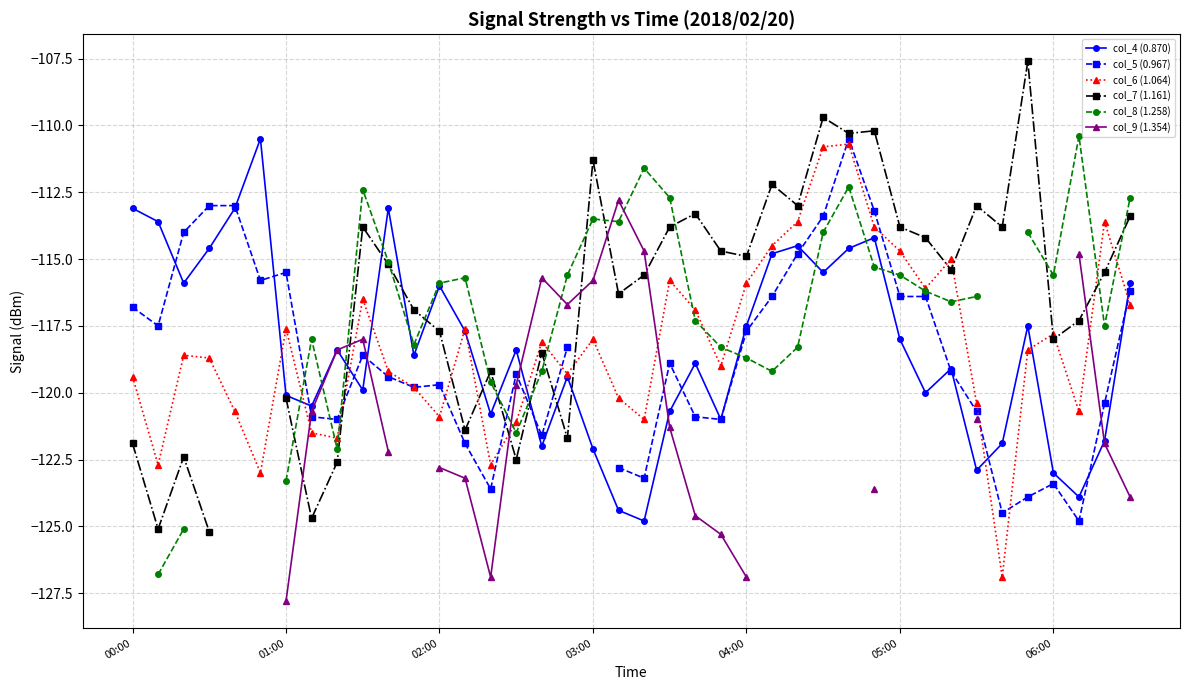

How many values in the col_7 (1.161) series exceed -115?

17